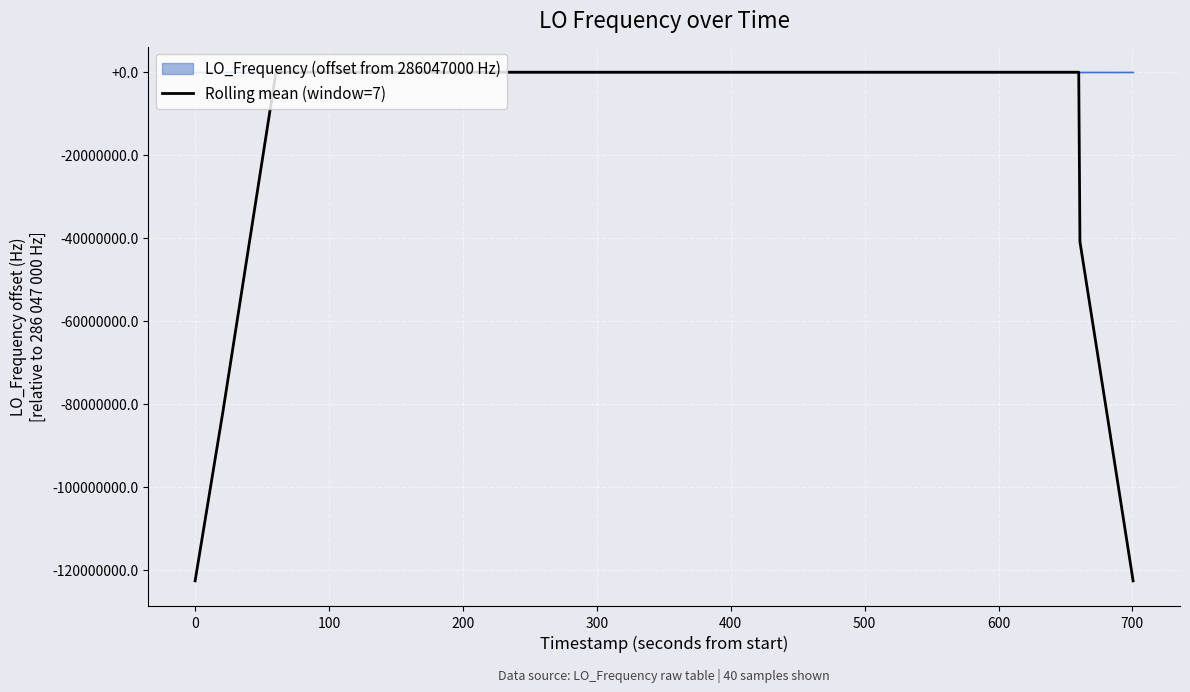

Rank the series by their average value, from highest to lowest.

LO_Frequency (offset from 286047000 Hz), Rolling mean (window=7)